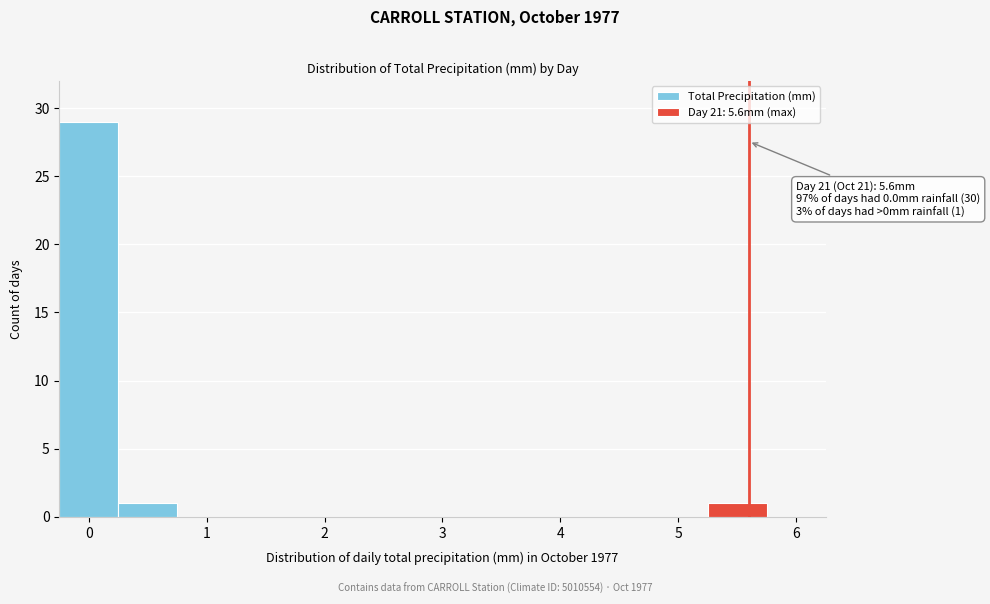

Over which range of the x-axis is the bar tallest?

-0.25 to 0.25